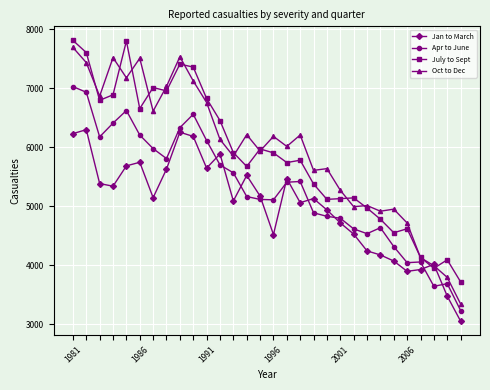

What are all the series names shown in the legend?

Jan to March, Apr to June, July to Sept, Oct to Dec